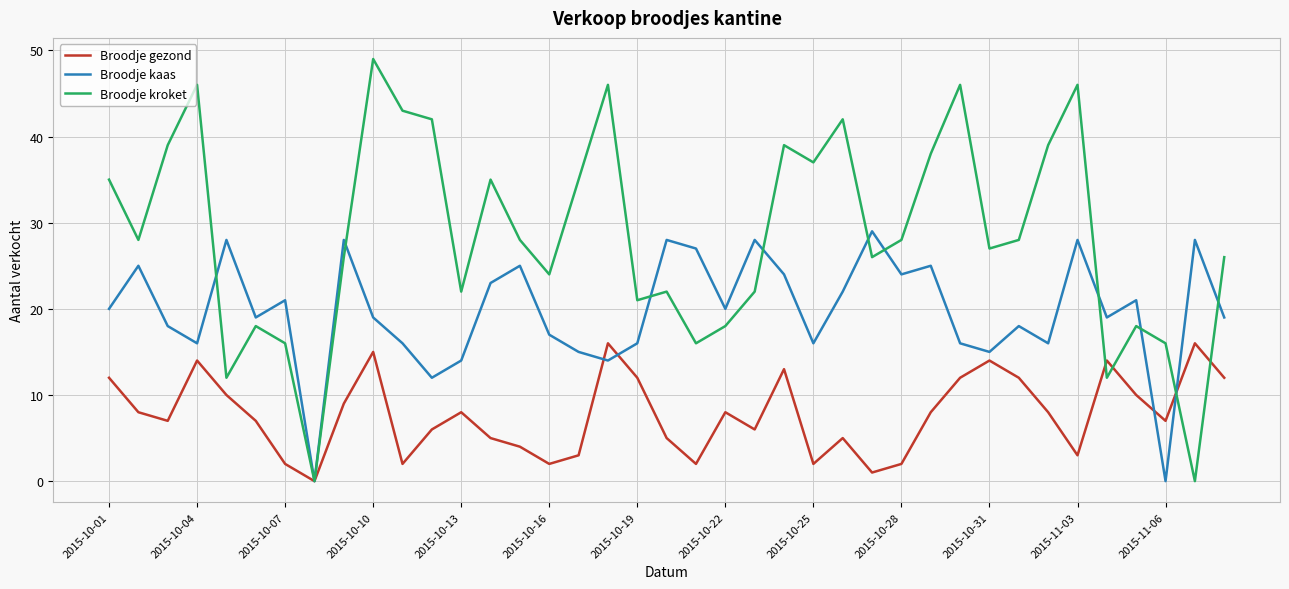

What is the maximum value for Broodje gezond?

16